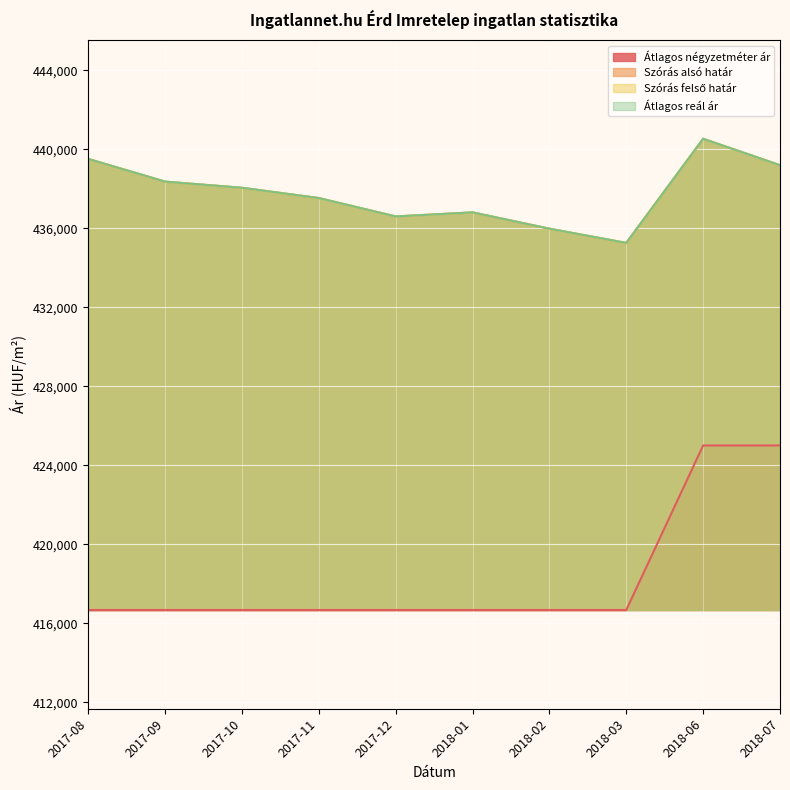

True or false: Szórás alsó határ and Szórás felső határ intersect in this chart.

False